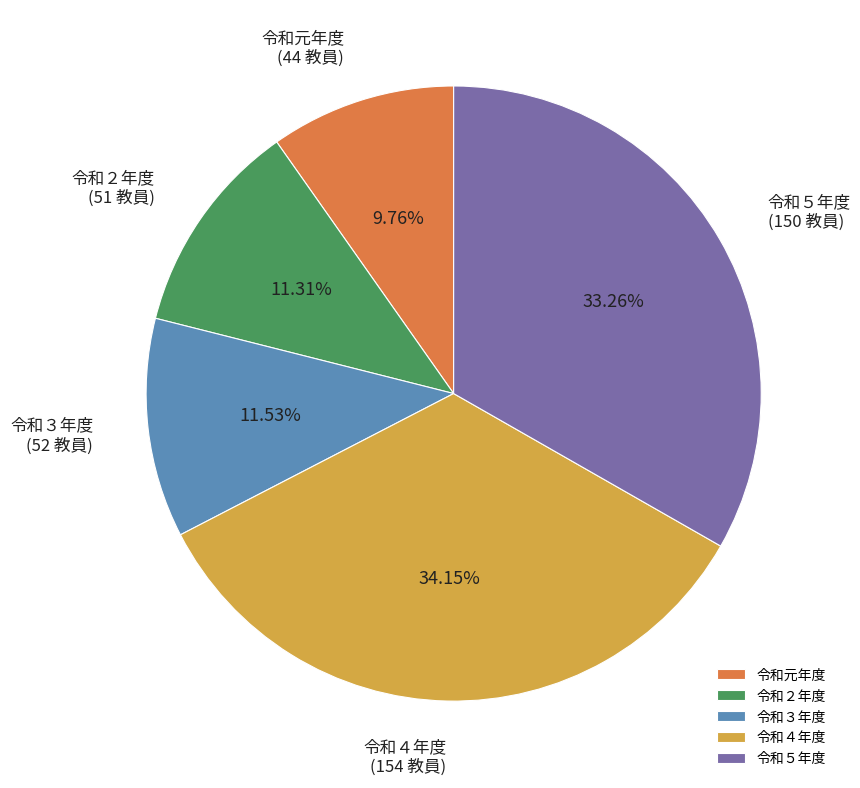

Does 令和元年度 represent more than half of the total?

No